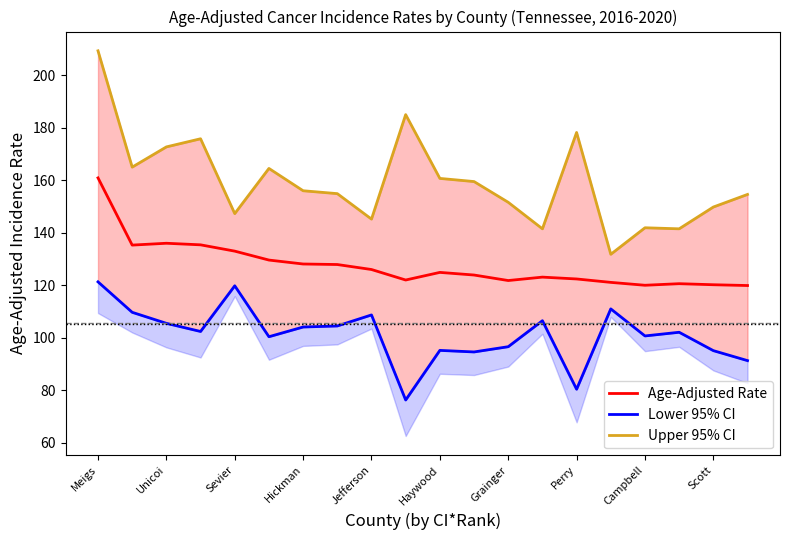

How many interior local peaks does the Upper 95% CI series have?

5